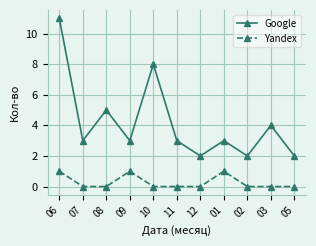

What is the minimum value for Google?

2